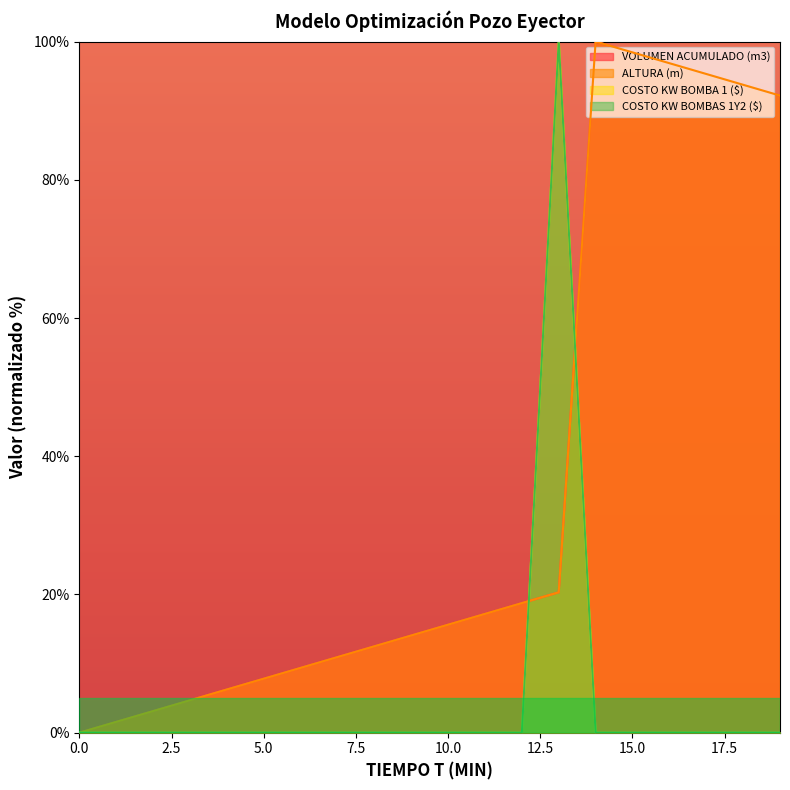

Reading left to right, extract all data points from this chart.

COSTO KW BOMBA 1 ($): 0	0	0	0	0	0	0	0	0	0	0	0	0	100	0	0	0	0	0	0
COSTO KW BOMBAS 1Y2 ($): 0	0	0	0	0	0	0	0	0	0	0	0	0	100	0	0	0	0	0	0